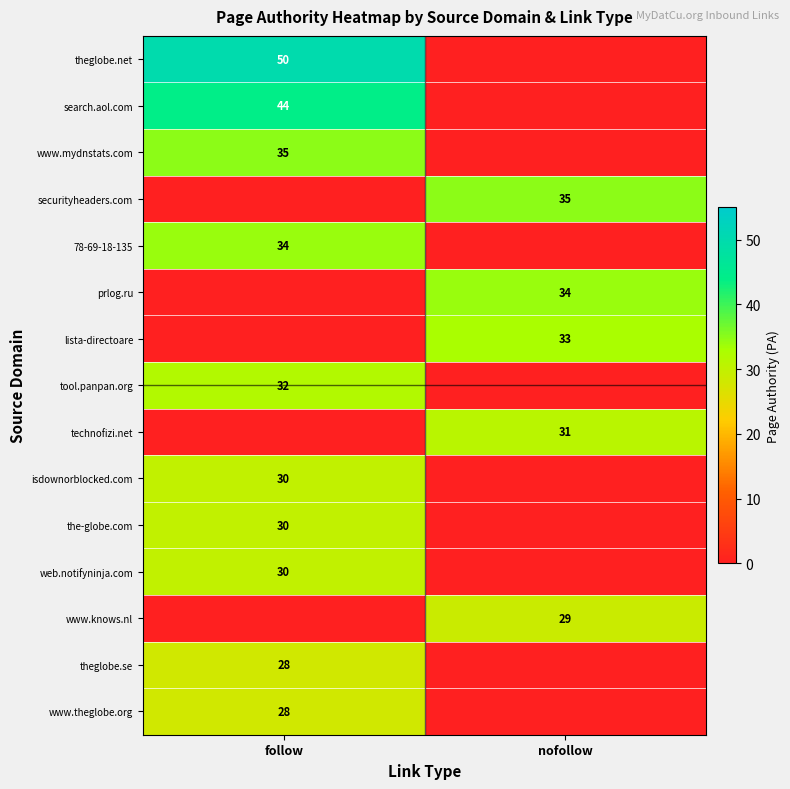

How many data points does each series have?

2